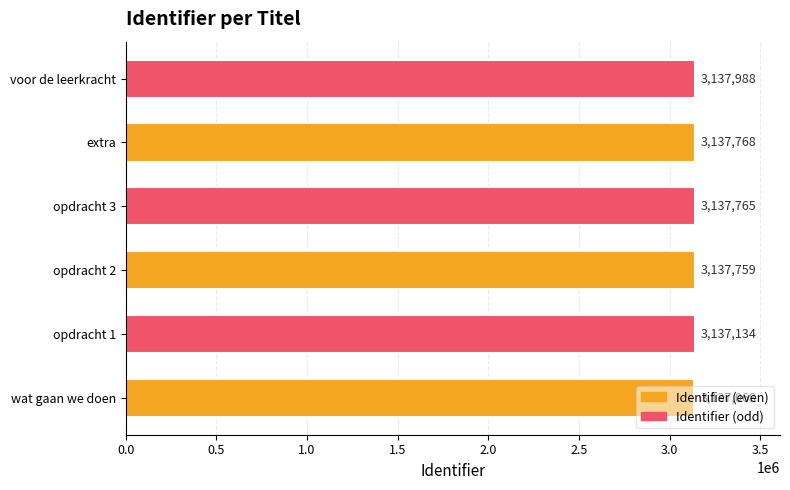

What is the difference between the second highest and second lowest values?

634